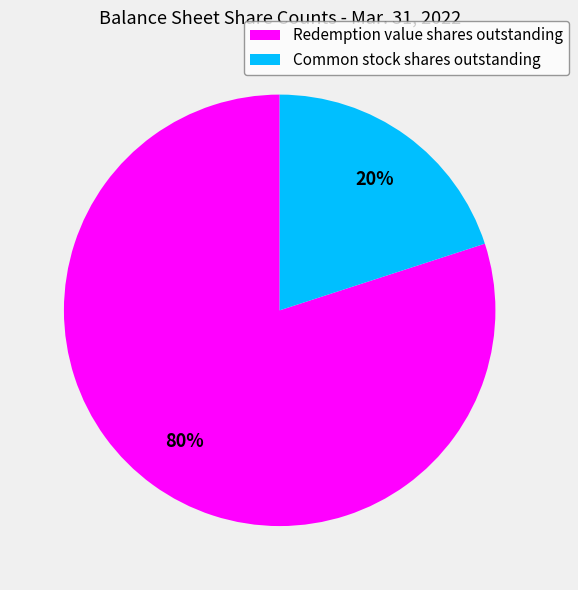

How many segments does this pie chart have?

2